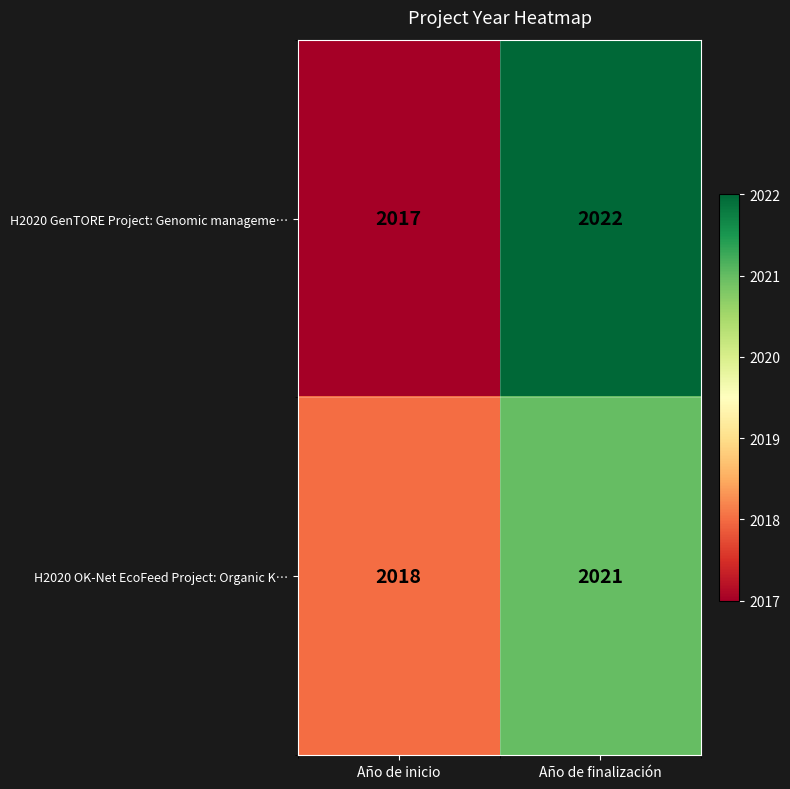

The value of H2020 OK-Net EcoFeed Project: Organic K… at Año de finalización is 2978. True or false?

False